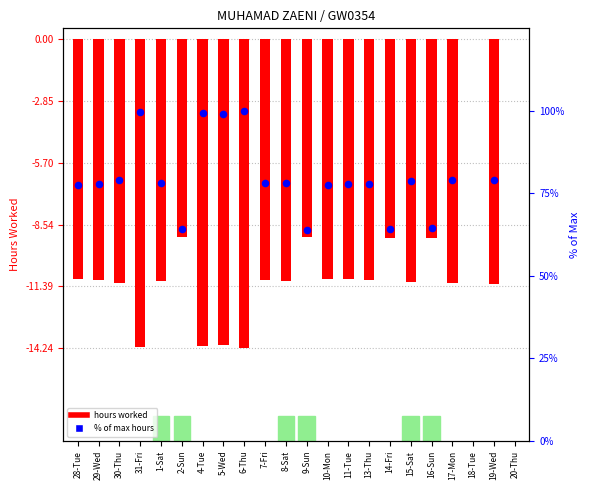

What is the change in value from 11-Tue to 20-Thu?

+11.1